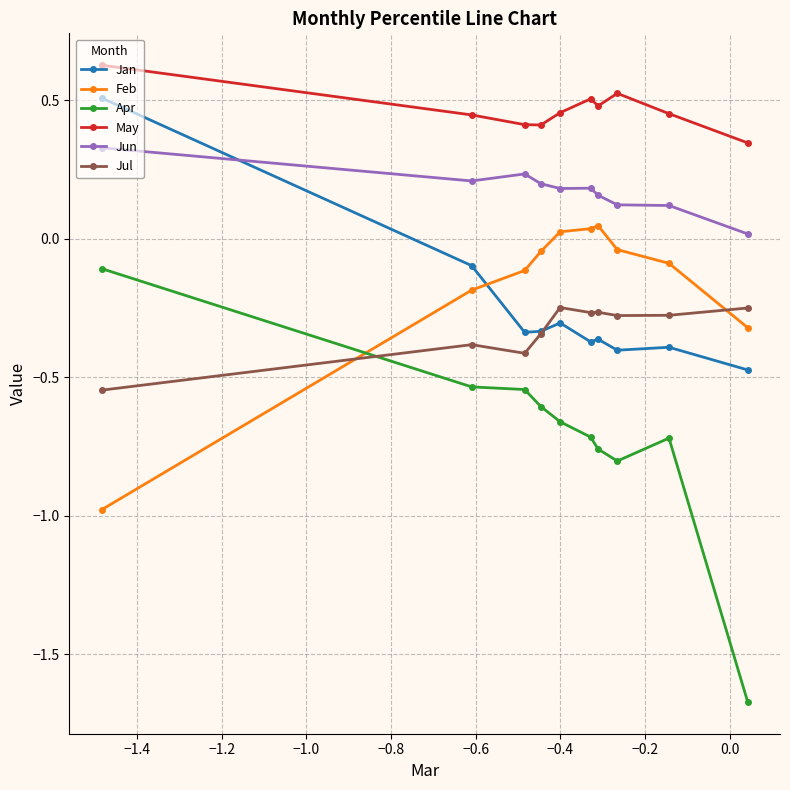

True or false: Feb and May intersect in this chart.

False